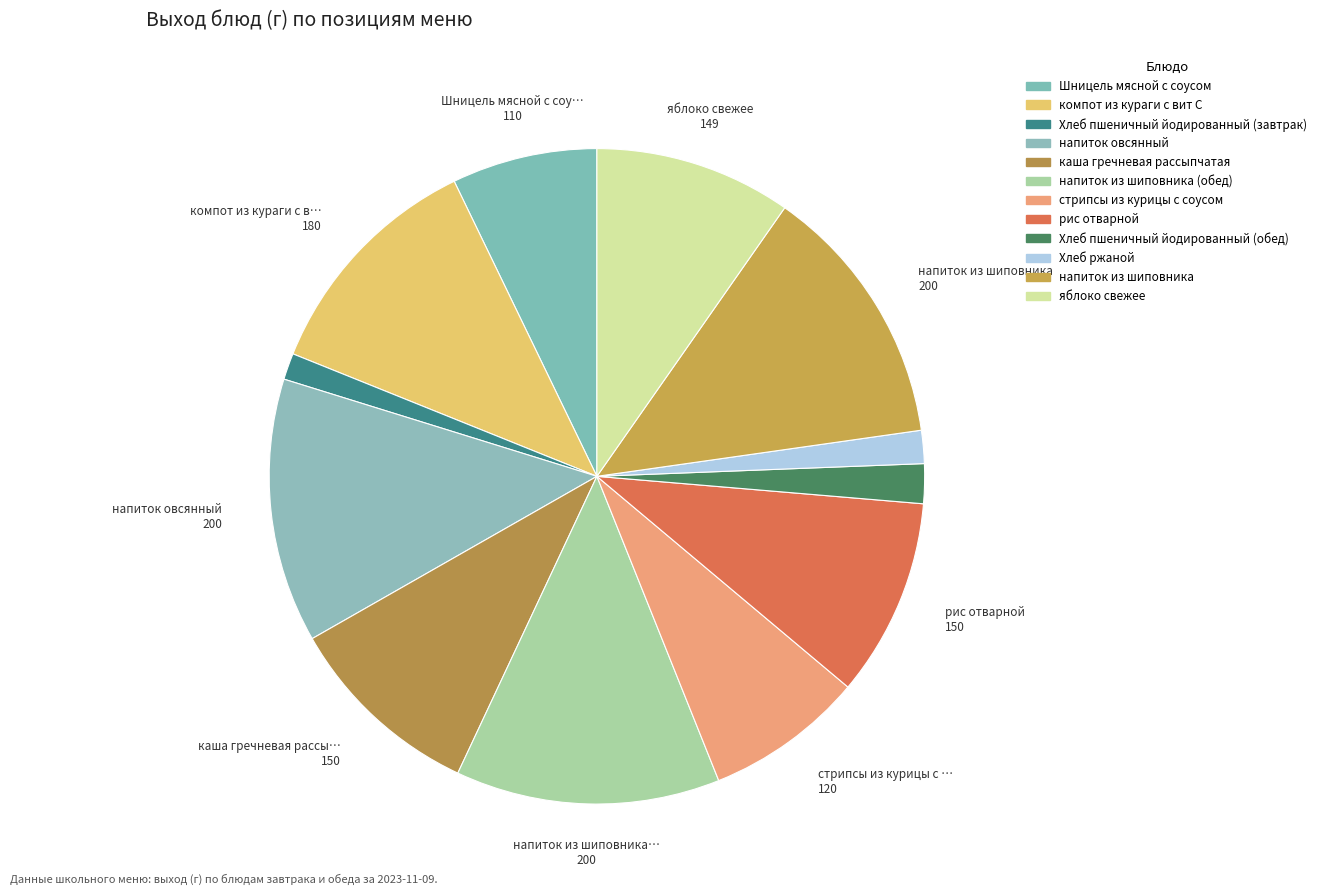

How many segments does this pie chart have?

12